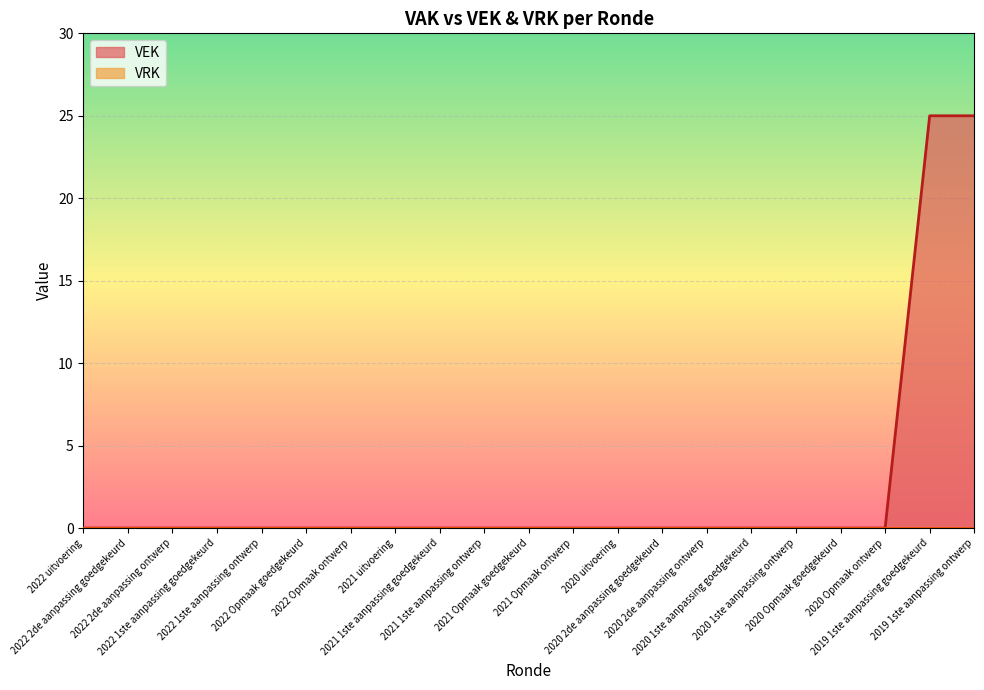

Reading right to left, extract all data points from this chart.

2019 1ste aanpassing ontwerp=25	2019 1ste aanpassing goedgekeurd=25	2020 Opmaak ontwerp=0	2020 Opmaak goedgekeurd=0	2020 1ste aanpassing ontwerp=0	2020 1ste aanpassing goedgekeurd=0	2020 2de aanpassing ontwerp=0	2020 2de aanpassing goedgekeurd=0	2020 uitvoering=0	2021 Opmaak ontwerp=0	2021 Opmaak goedgekeurd=0	2021 1ste aanpassing ontwerp=0	2021 1ste aanpassing goedgekeurd=0	2021 uitvoering=0	2022 Opmaak ontwerp=0	2022 Opmaak goedgekeurd=0	2022 1ste aanpassing ontwerp=0	2022 1ste aanpassing goedgekeurd=0	2022 2de aanpassing ontwerp=0	2022 2de aanpassing goedgekeurd=0	2022 uitvoering=0